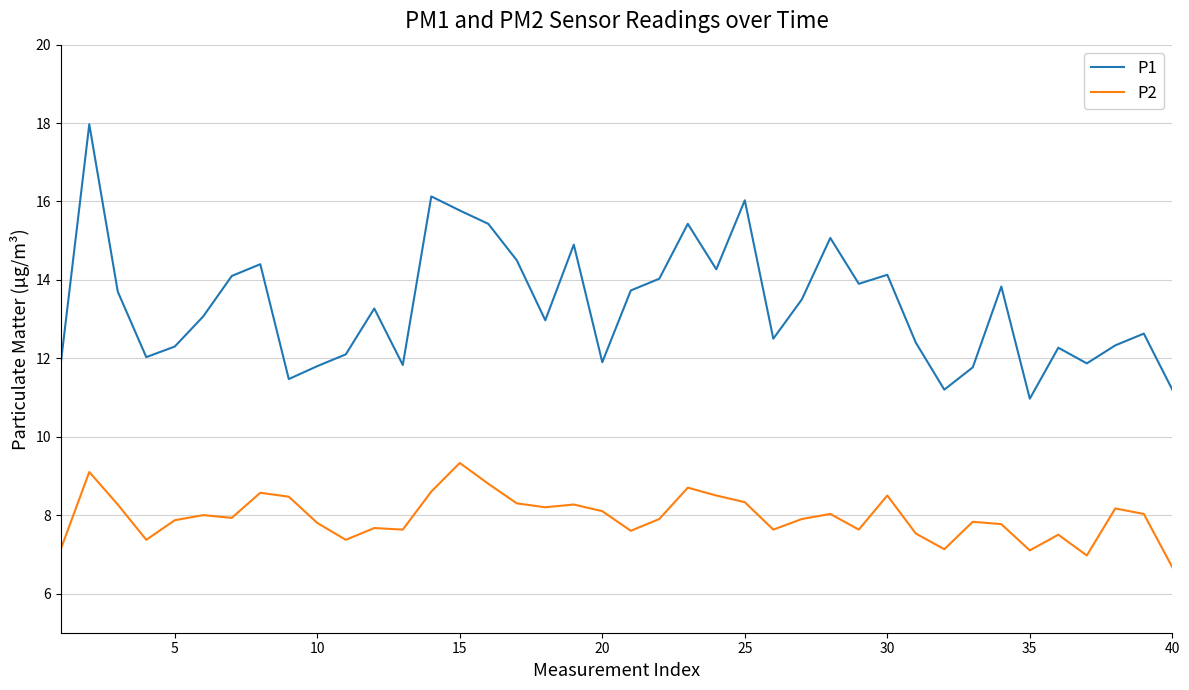

What is the maximum value shown in the chart?

18.0